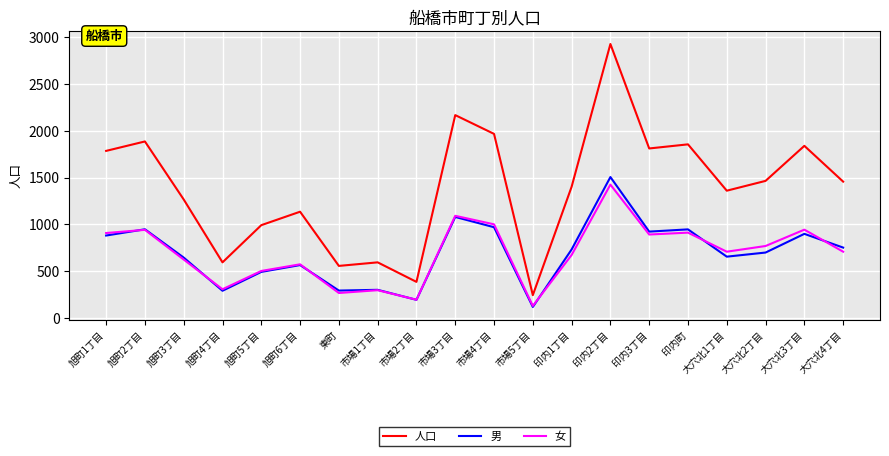

How many lines are shown in the chart?

3